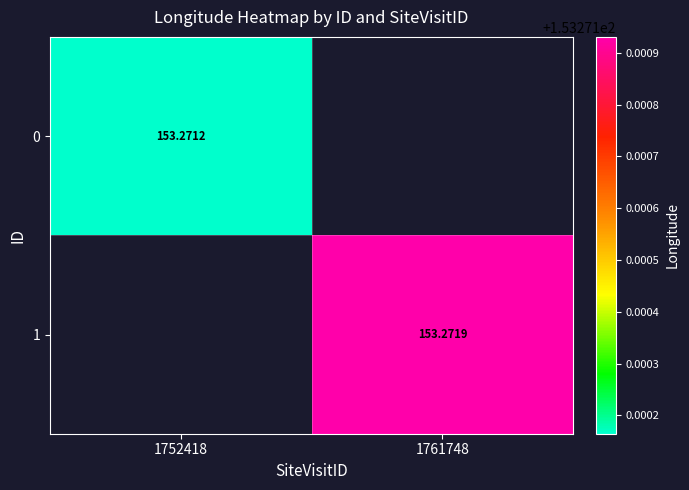

Is the value of 1 at 1761748 greater than the value of 0 at 1752418?

Yes